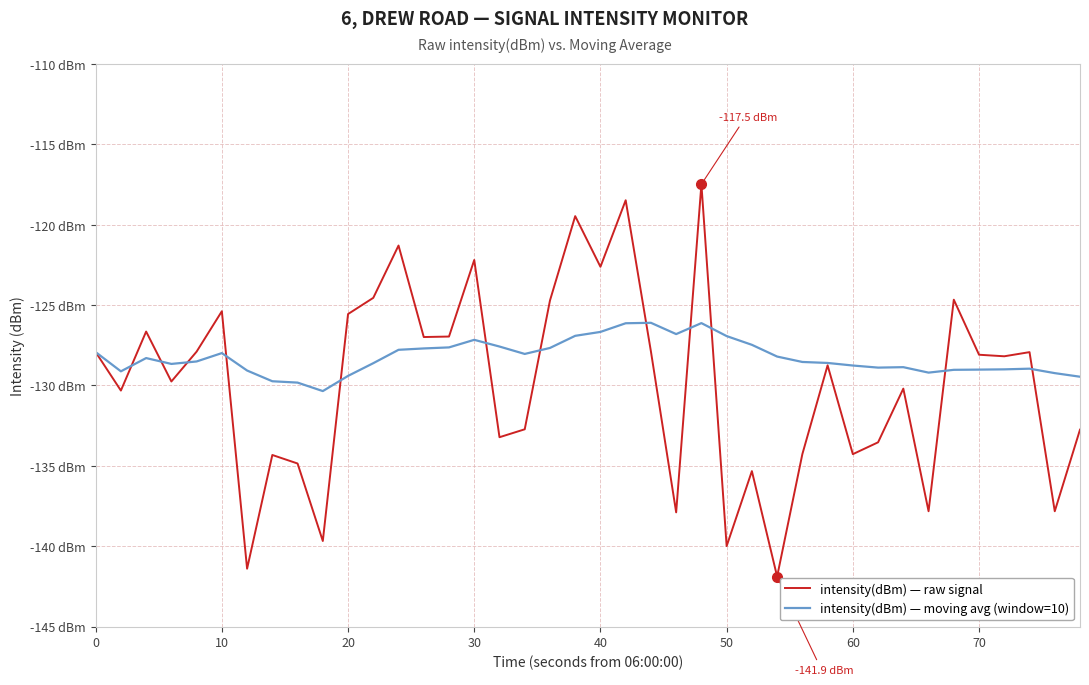

What are all the series names shown in the legend?

intensity(dBm) — raw signal, intensity(dBm) — moving avg (window=10)